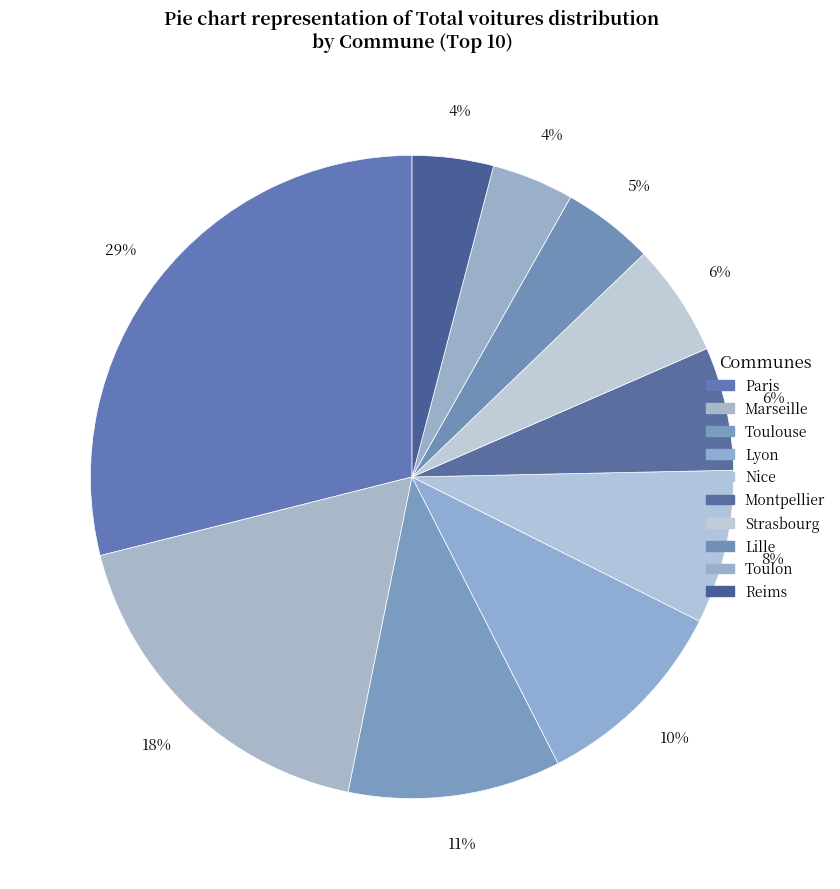

What is the largest slice in the pie chart?

Paris